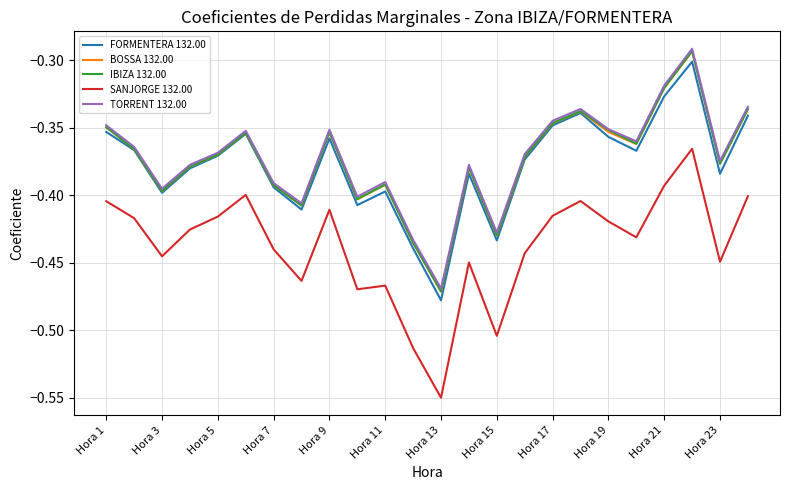

True or false: SANJORGE 132.00 and BOSSA 132.00 cross at least once.

False